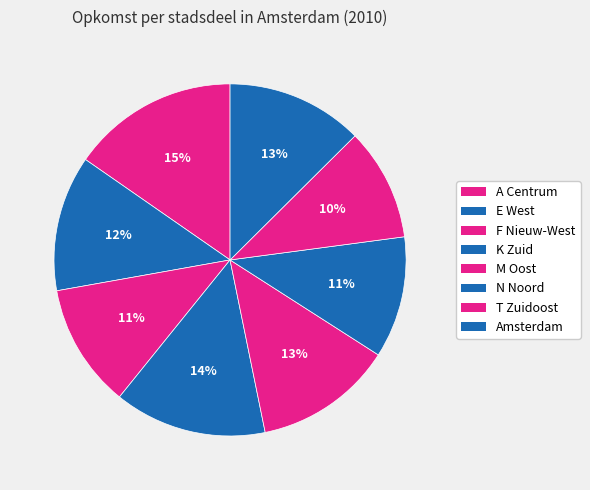

True or false: T Zuidoost accounts for 19% of the total.

False